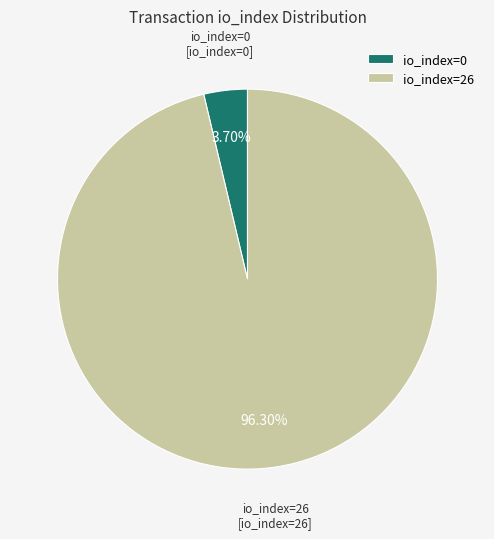

To the nearest percent, what is the combined percentage of io_index=26 and io_index=0?

100%